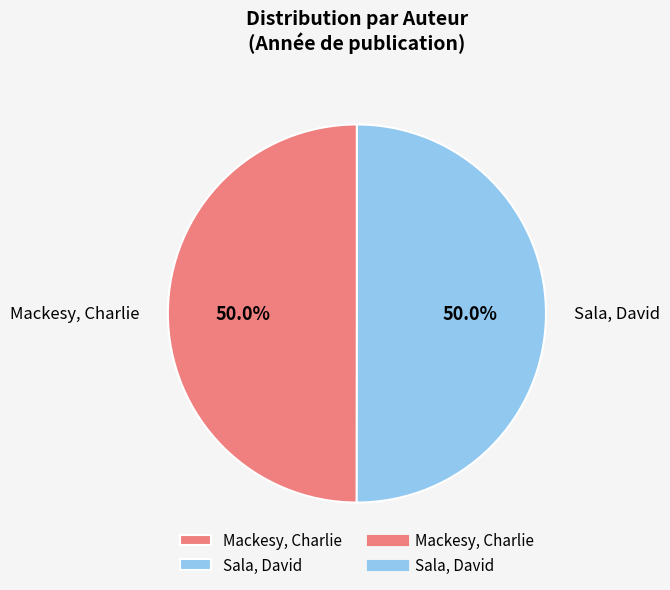

What percentage do Mackesy, Charlie and Sala, David together represent?

100.0%